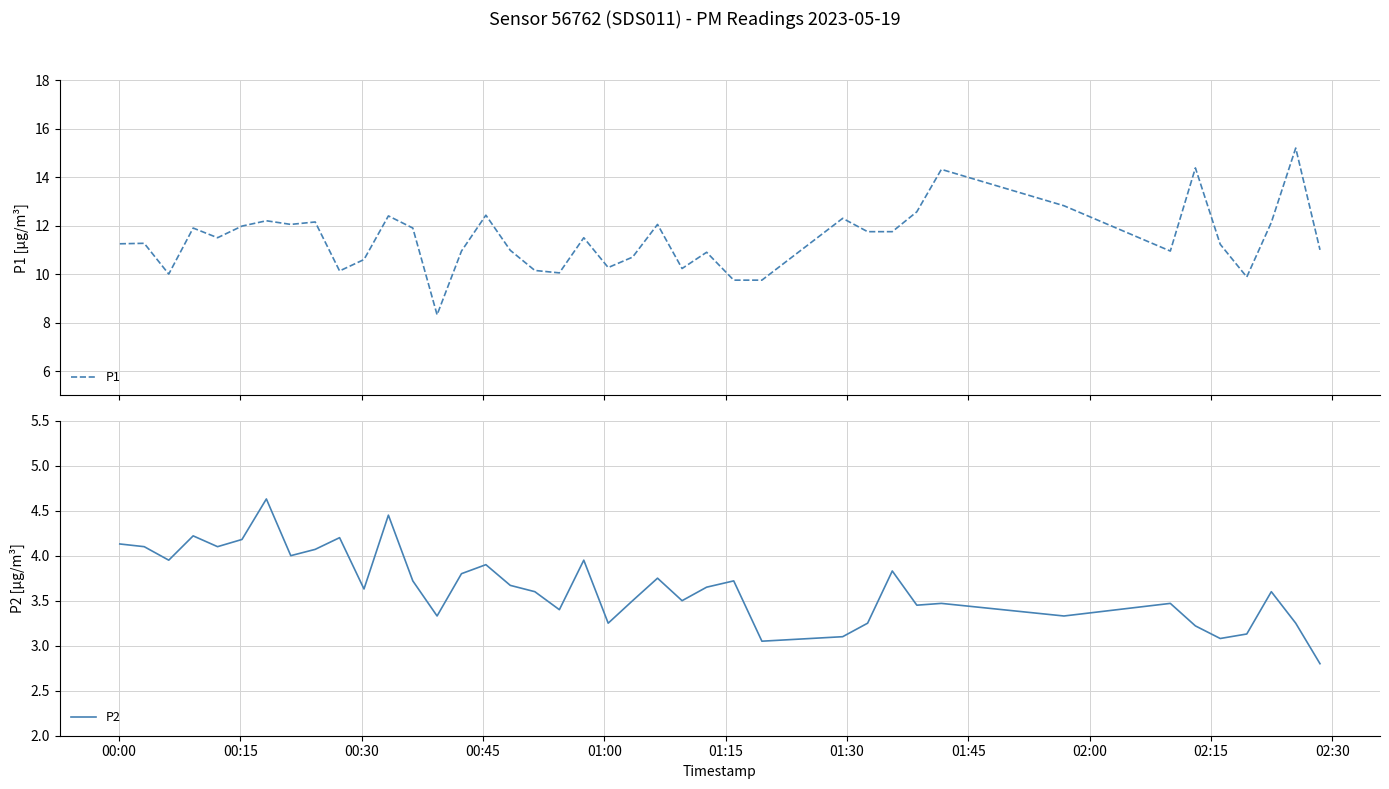

How many interior local peaks does the P2 series have?

12